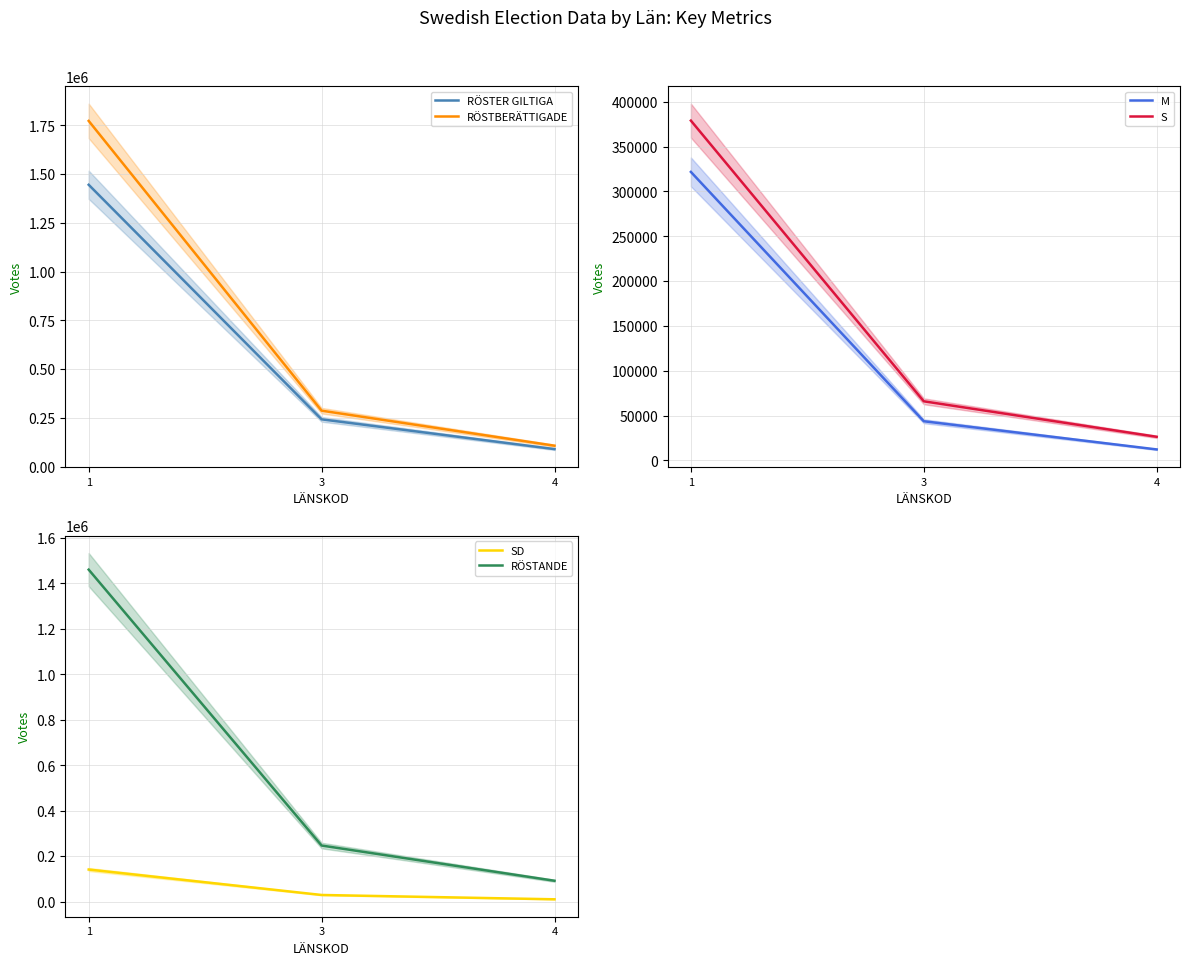

At which label is RÖSTANDE closest to 775817?

3